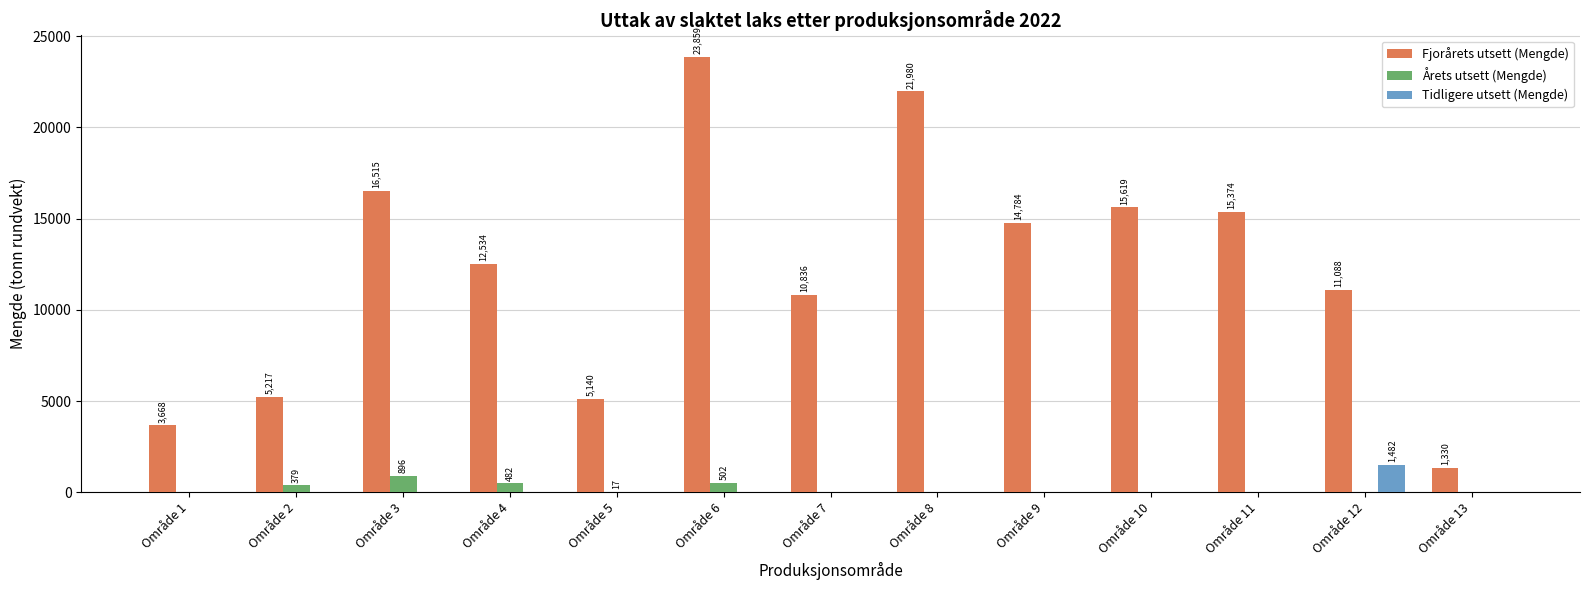

What is the maximum value shown in the chart?

23858.9